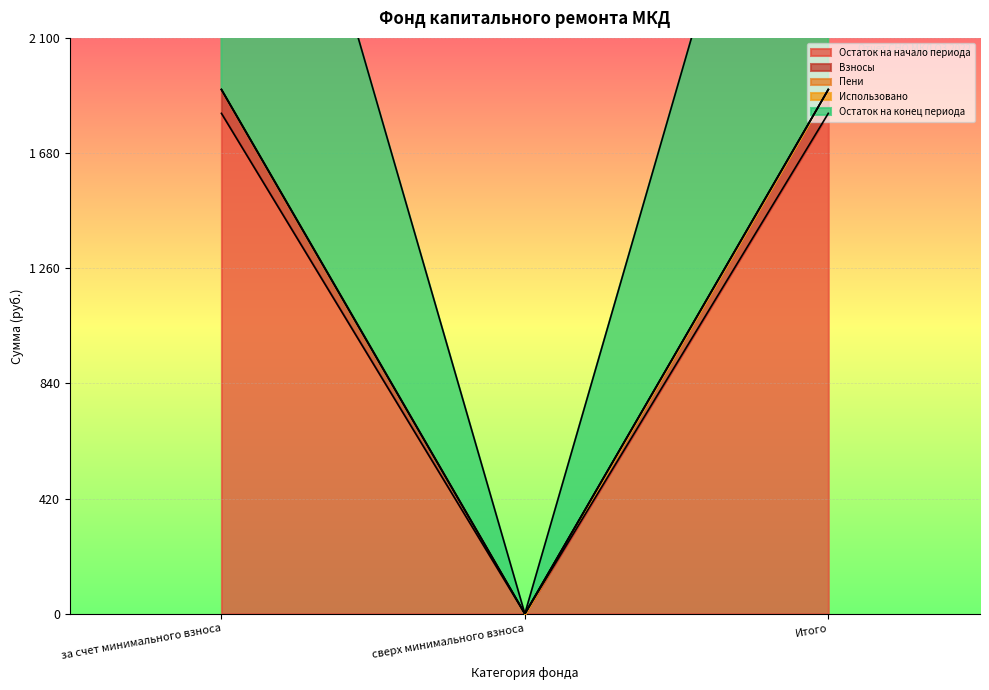

Is the value of Взносы at за счет минимального взноса greater than the value of Пени at за счет минимального взноса?

Yes